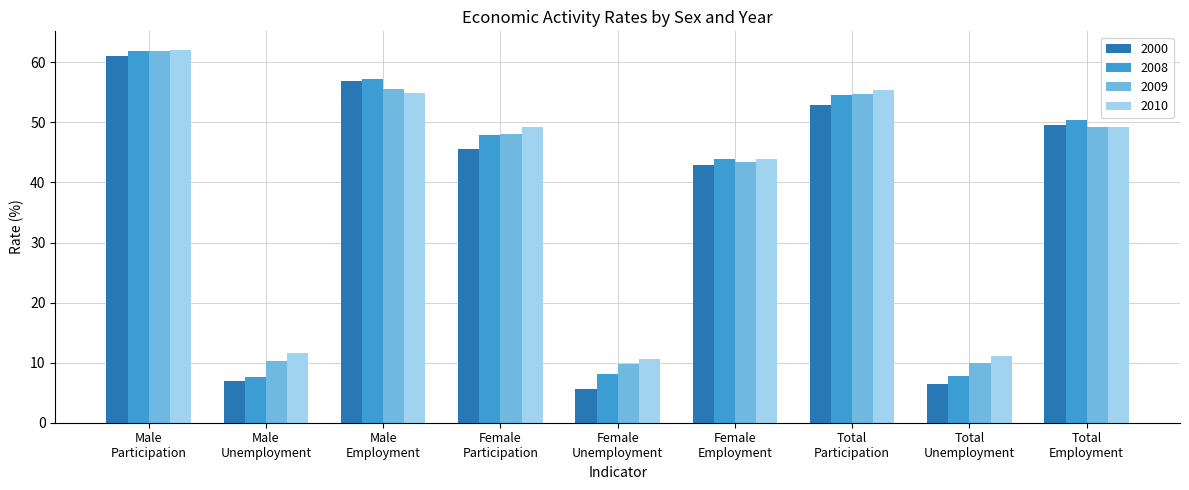

Where does the 2008 series first go above 47?

Male
Participation